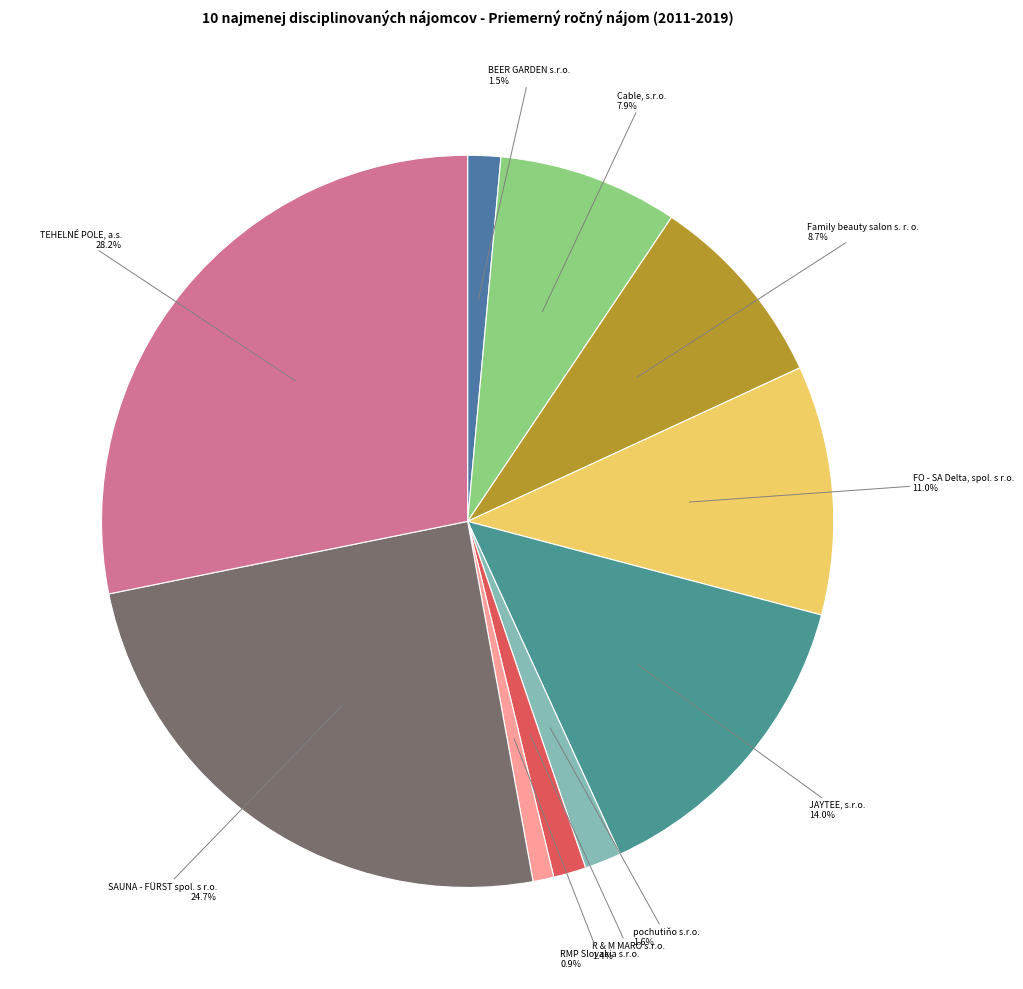

Count the number of slices in the pie.

10